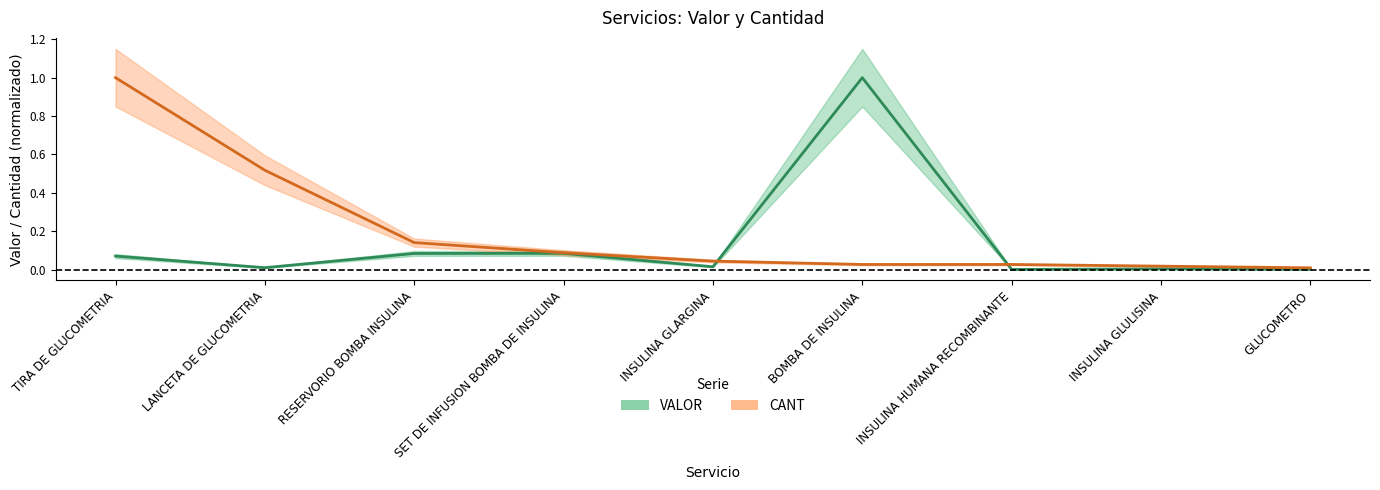

What are all the series names shown in the legend?

VALOR, CANT